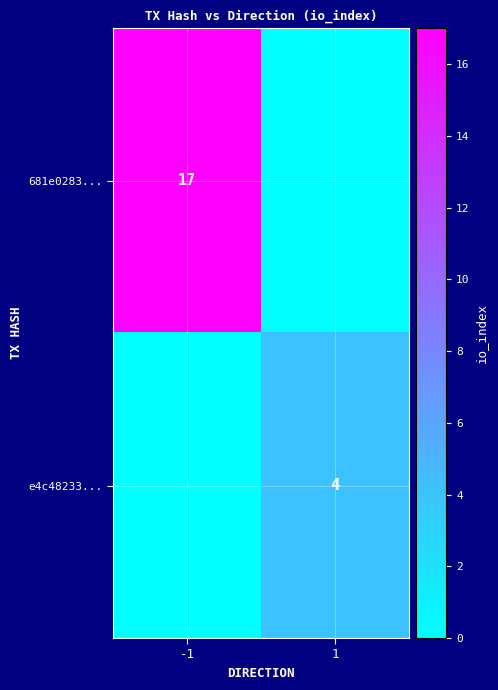

At how many categories does at least one series exceed 4?

1